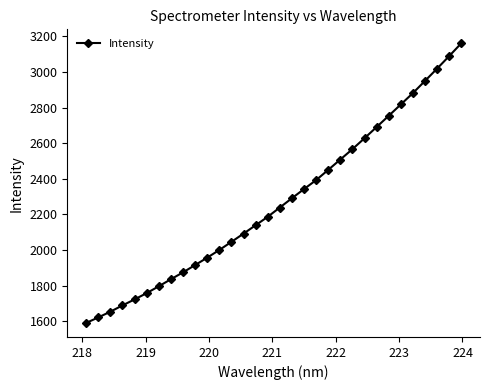

What is the value of the 30th point from the left?

3018.4